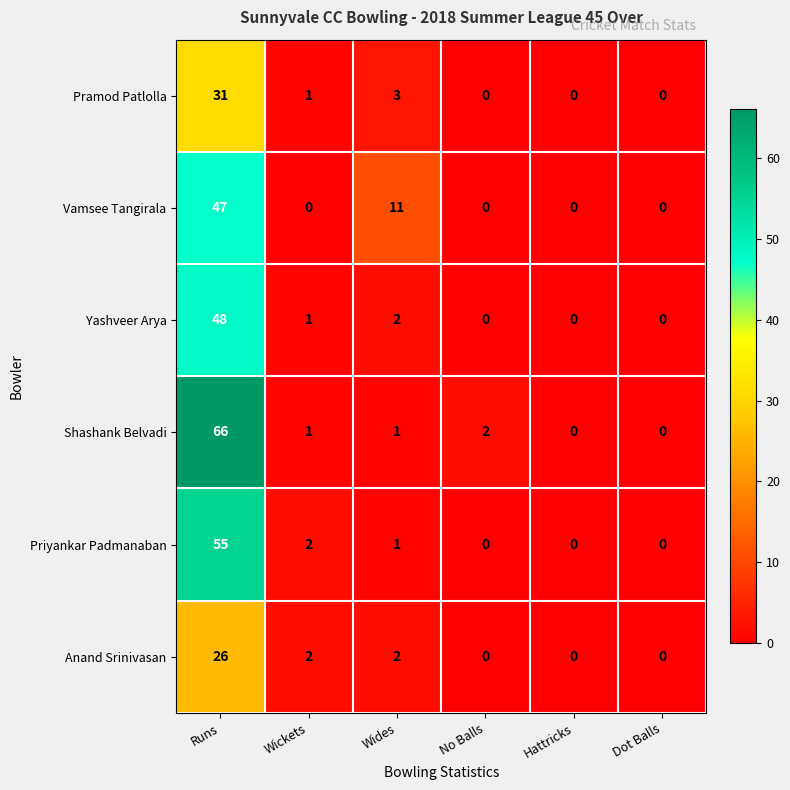

The value of Priyankar Padmanaban at Hattricks is -27. True or false?

False